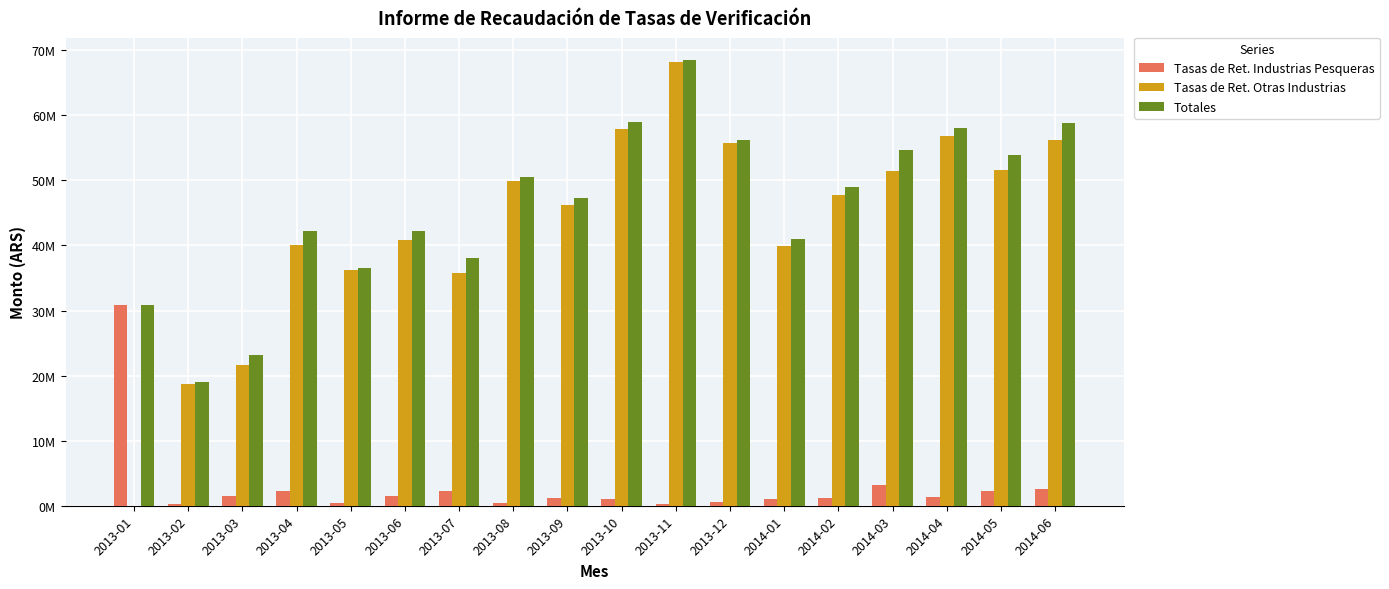

Which series has the largest range (max minus min)?

Tasas de Ret. Otras Industrias